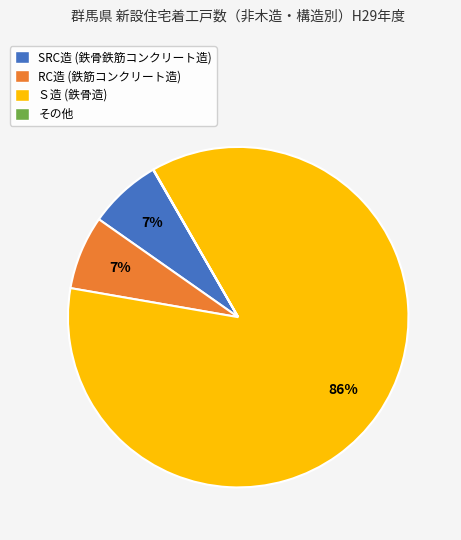

Do Ｓ造 (鉄骨造) and RC造 (鉄筋コンクリート造) together represent more than half of the pie?

Yes